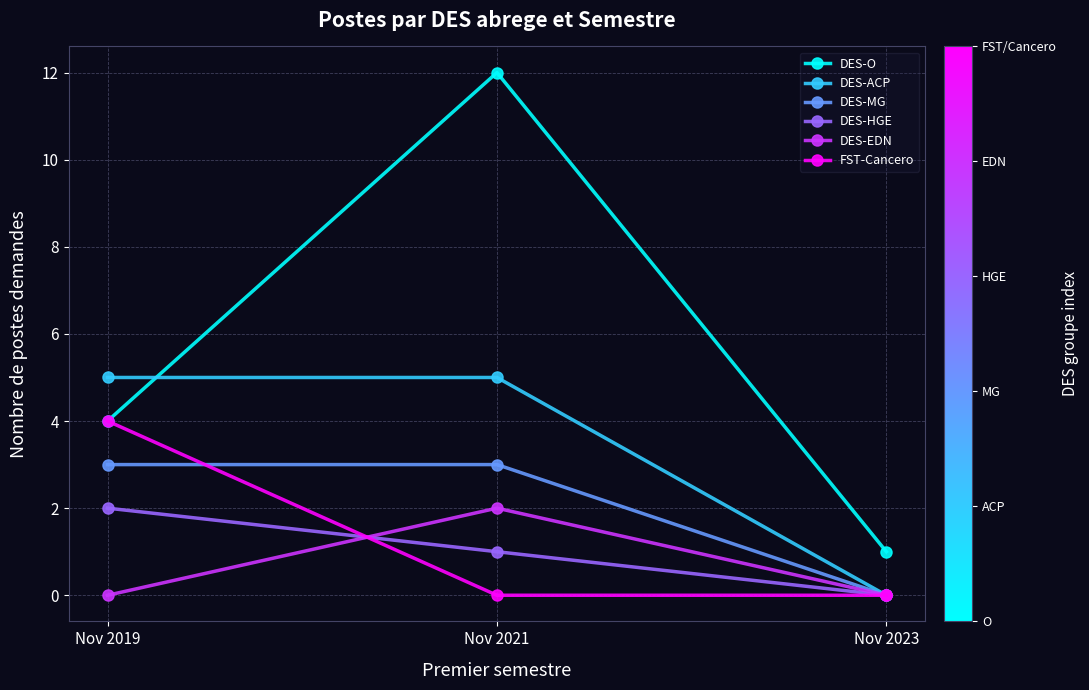

Does the chart have visible grid lines?

Yes